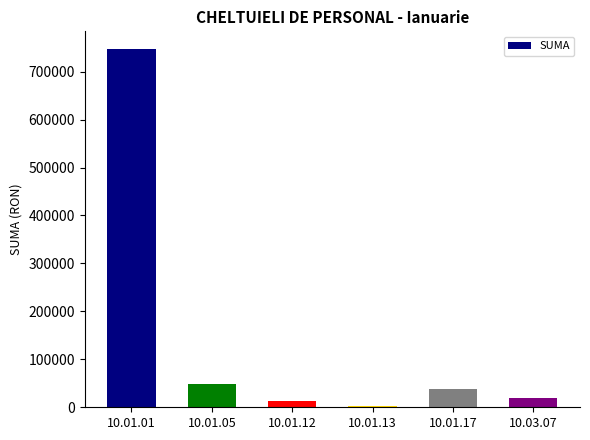

Reading right to left, extract all data points from this chart.

10.03.07=19037.0	10.01.17=38509.0	10.01.13=2607.7	10.01.12=12513.0	10.01.05=49217.0	10.01.01=746732.0